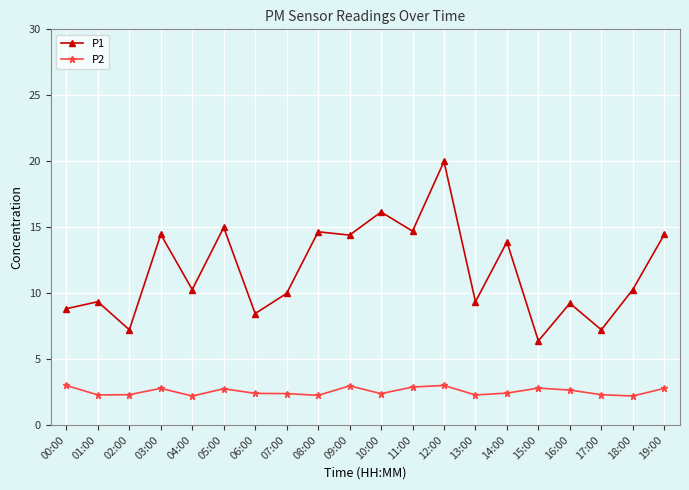

List the series in order of their peak value, highest first.

P1, P2